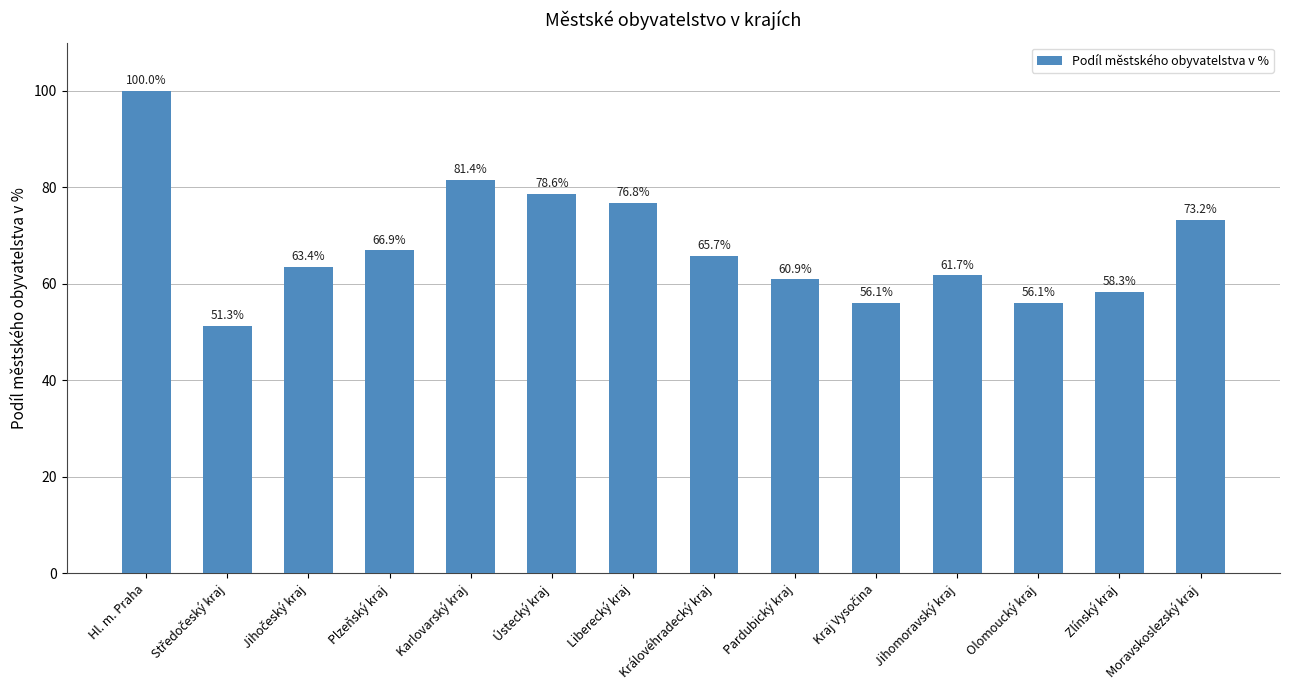

Reading right to left, what are all the values shown in this chart?

73.2	58.3	56.1	61.7	56.1	60.9	65.7	76.8	78.6	81.4	66.9	63.4	51.3	100.0